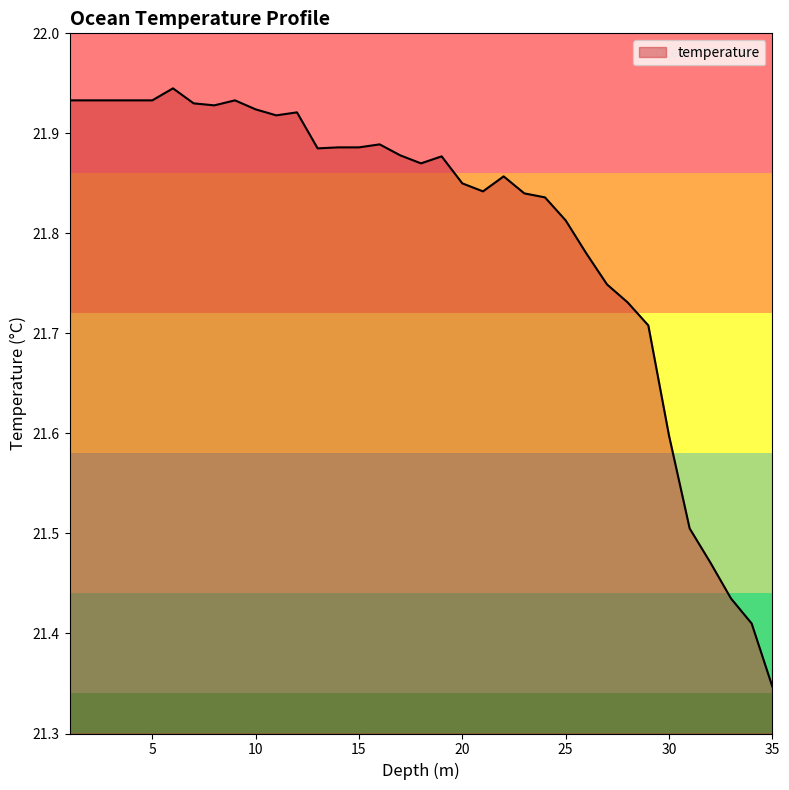

What is the difference between the maximum and minimum values?

0.6